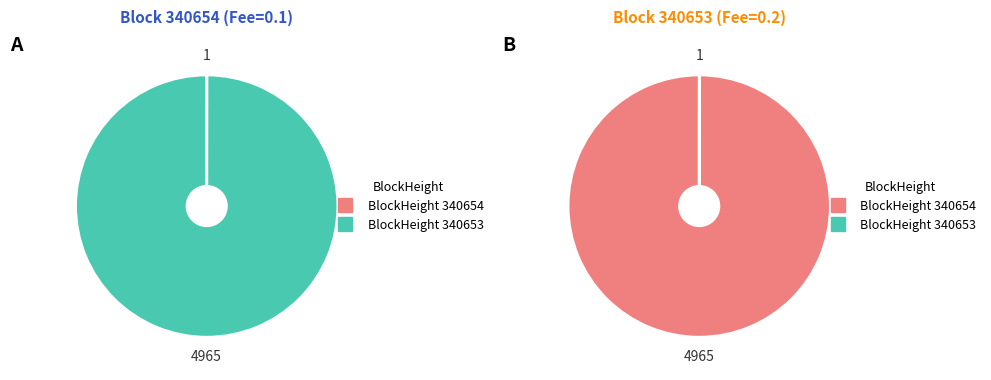

Count the number of slices in the pie.

2